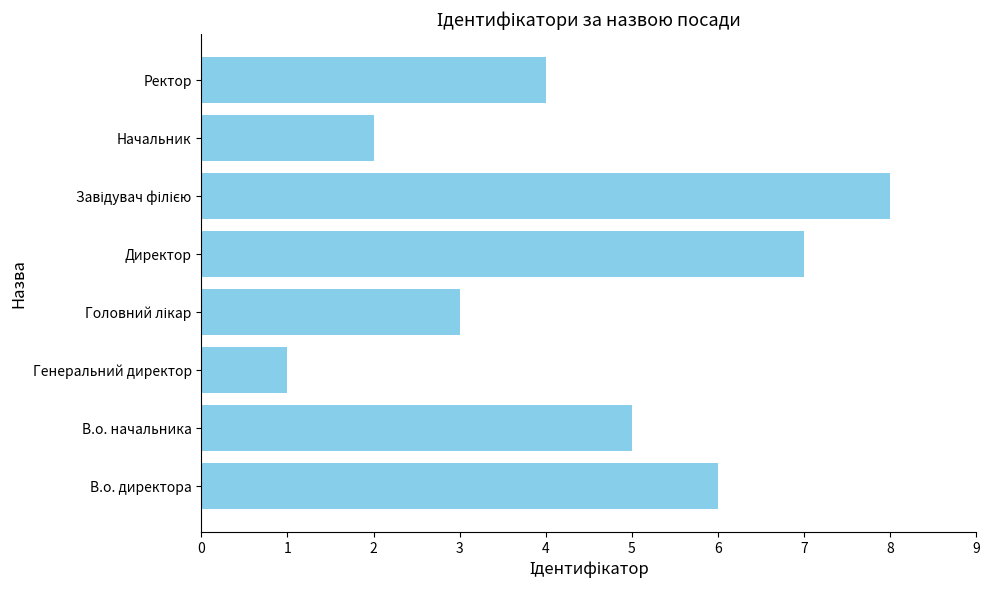

What is the change in value from Начальник to Ректор?

+2